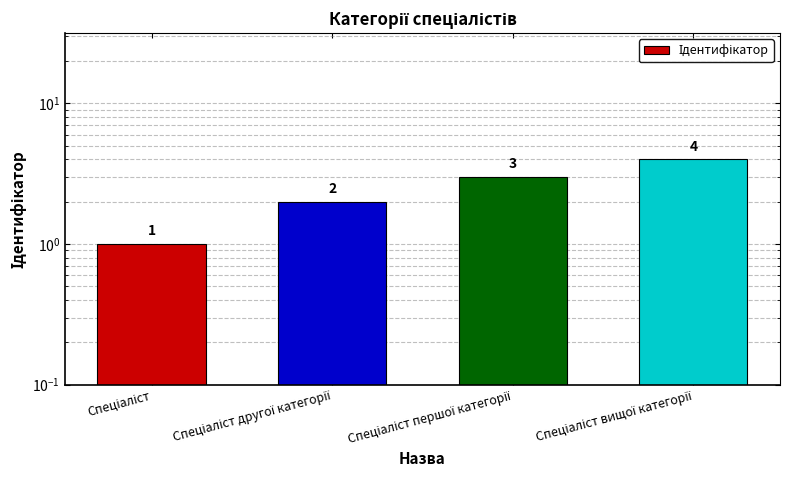

Reading right to left, extract all data points from this chart.

Спеціаліст вищої категорії=4	Спеціаліст першої категорії=3	Спеціаліст другої категорії=2	Спеціаліст=1